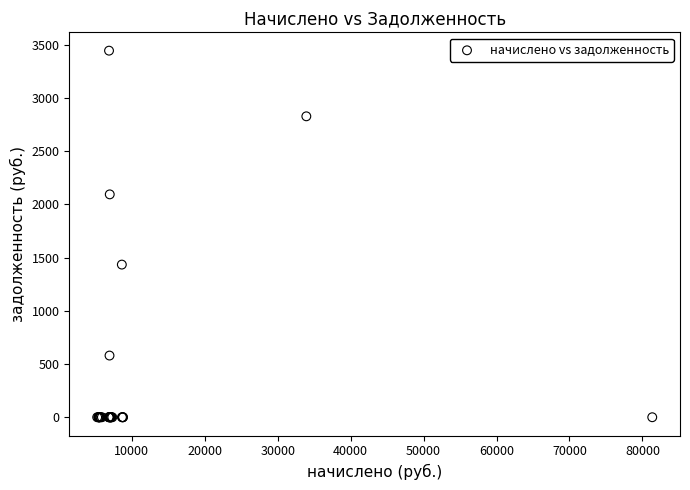

What Y value in the scatter plot is closest to 1722?

1434.3